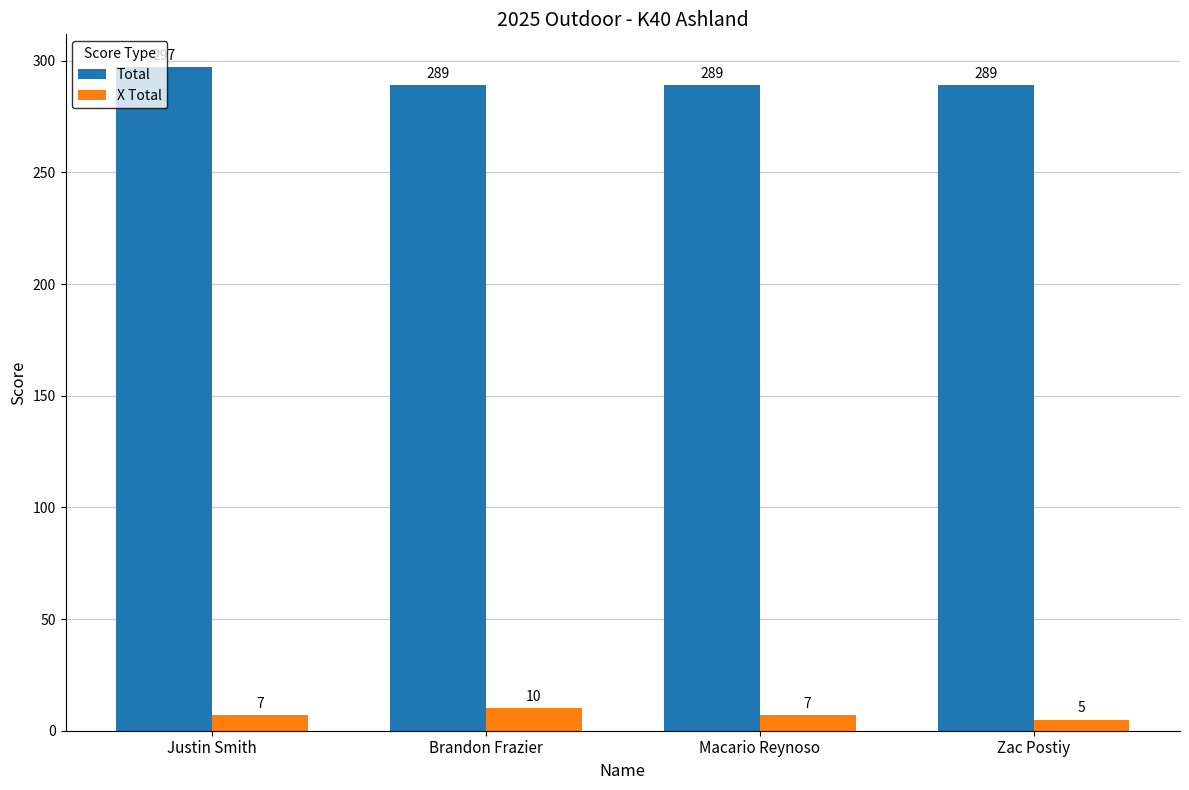

Does the chart contain stacked bars?

No